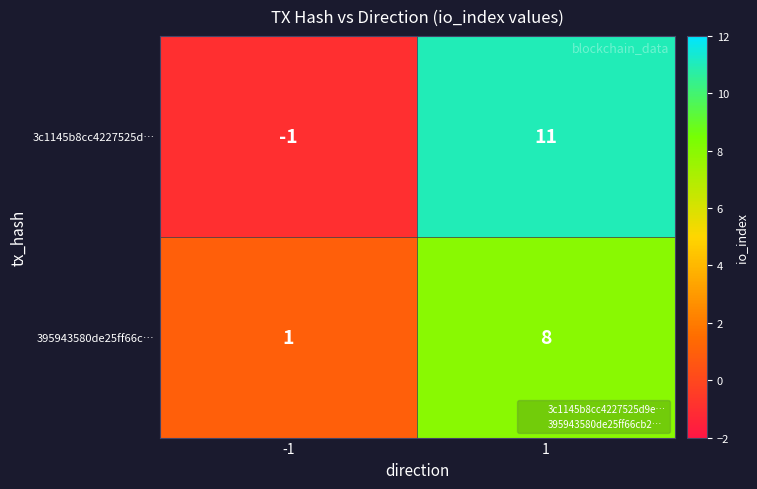

Rank the series by their average value, from highest to lowest.

3c1145b8cc4227525d…, 395943580de25ff66c…